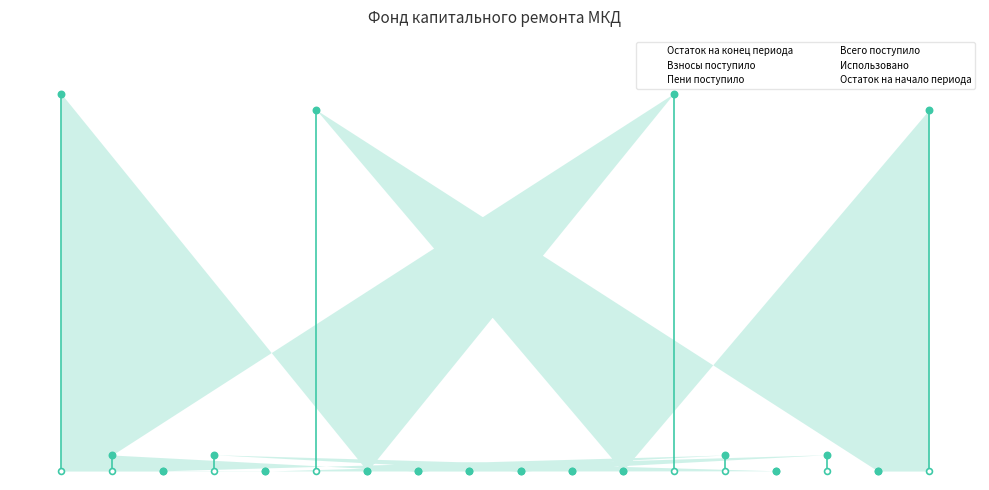

What are all the series names shown in the legend?

Остаток на конец периода, Взносы поступило, Пени поступило, Всего поступило, Использовано, Остаток на начало периода